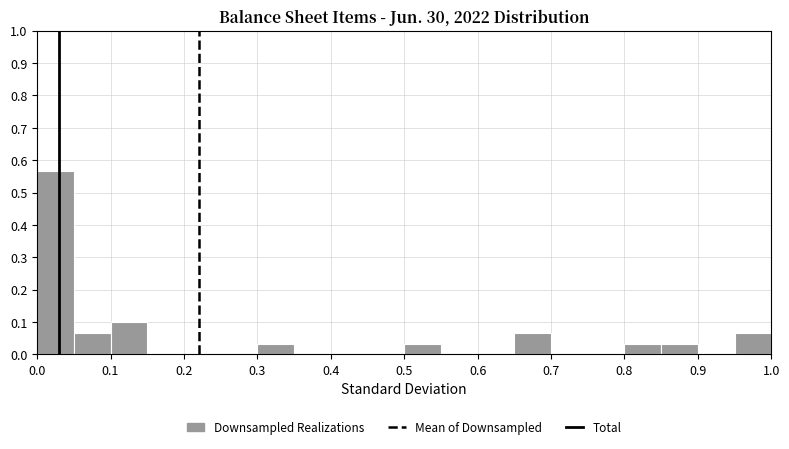

Reading left to right, list every bar in this chart as the range it spans on the x-axis followed by its height. The values are not printed on the chart, so give them approximately, as read against the axis.

0.00 to 0.05: 0.57
0.05 to 0.10: 0.07
0.10 to 0.15: 0.10
0.15 to 0.20: 0
0.20 to 0.25: 0
0.25 to 0.30: 0
0.30 to 0.35: 0.03
0.35 to 0.40: 0
0.40 to 0.45: 0
0.45 to 0.50: 0
0.50 to 0.55: 0.03
0.55 to 0.60: 0
0.60 to 0.65: 0
0.65 to 0.70: 0.07
0.70 to 0.75: 0
0.75 to 0.80: 0
0.80 to 0.85: 0.03
0.85 to 0.90: 0.03
0.90 to 0.95: 0
0.95 to 1.00: 0.07